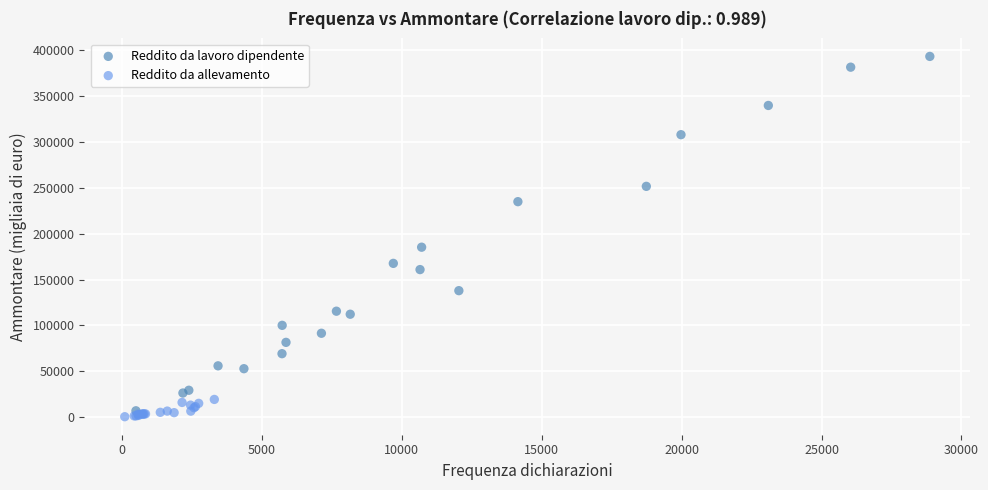

What are all the series names shown in the legend?

Reddito da lavoro dipendente, Reddito da allevamento